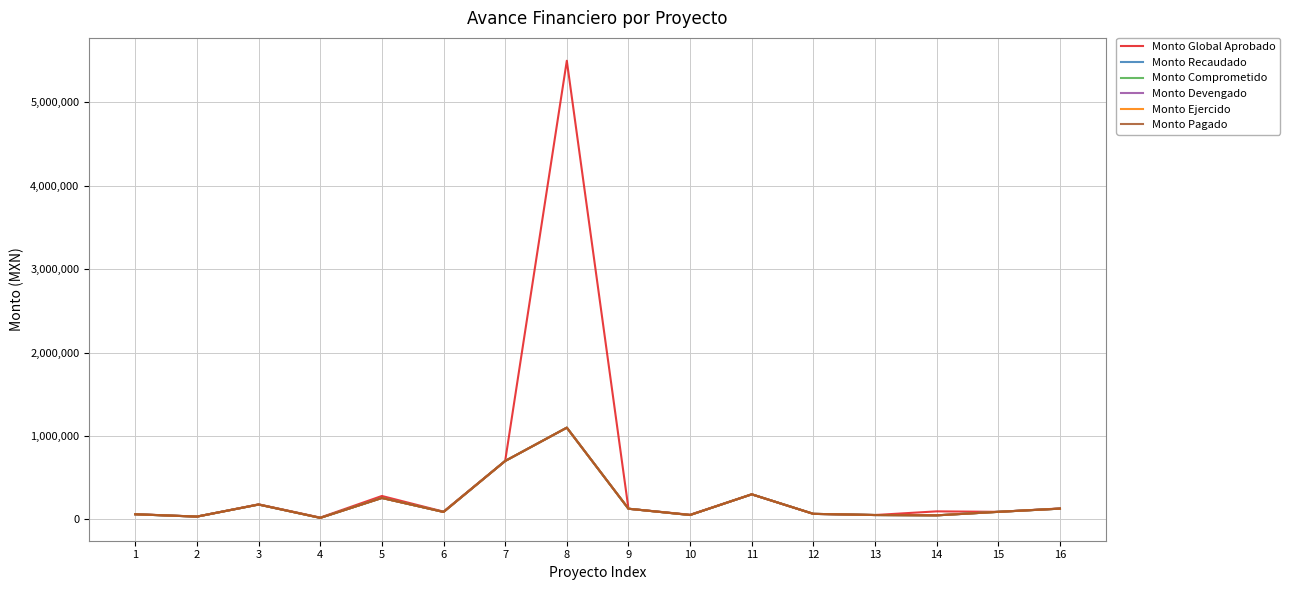

At which label is Monto Devengado closest to 558505?

7